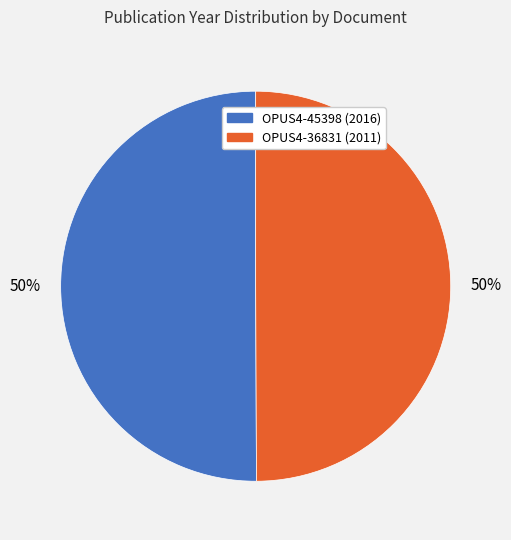

What is the ratio of the value at OPUS4-36831 (2011) to the value at OPUS4-45398 (2016)?

1.0